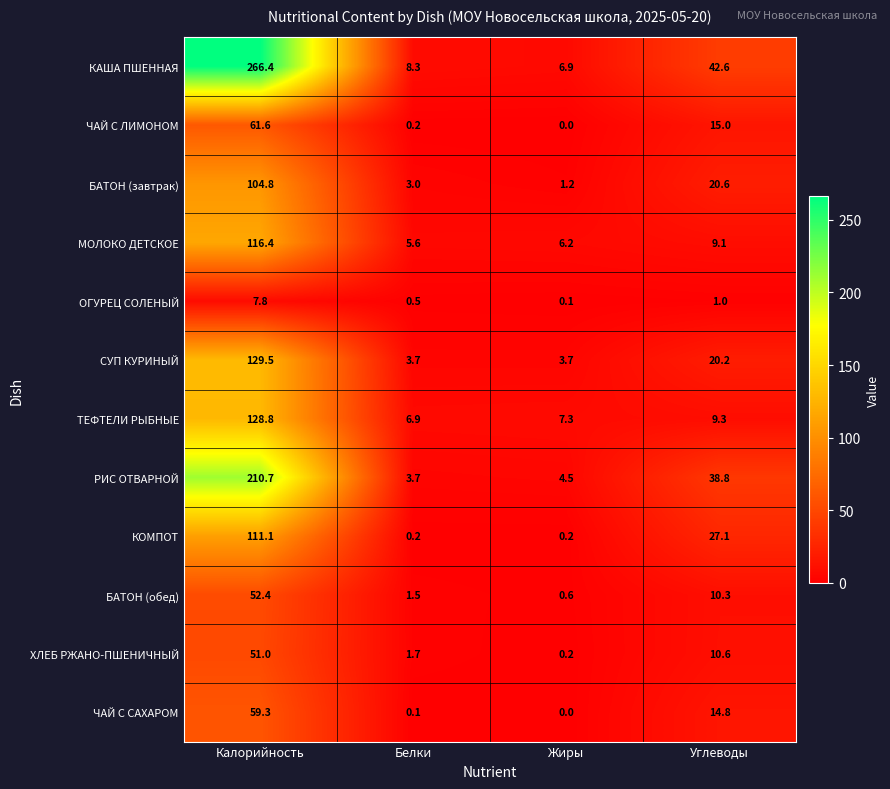

What is the difference between the second highest and minimum values in the ХЛЕБ РЖАНО-ПШЕНИЧНЫЙ series?

10.4